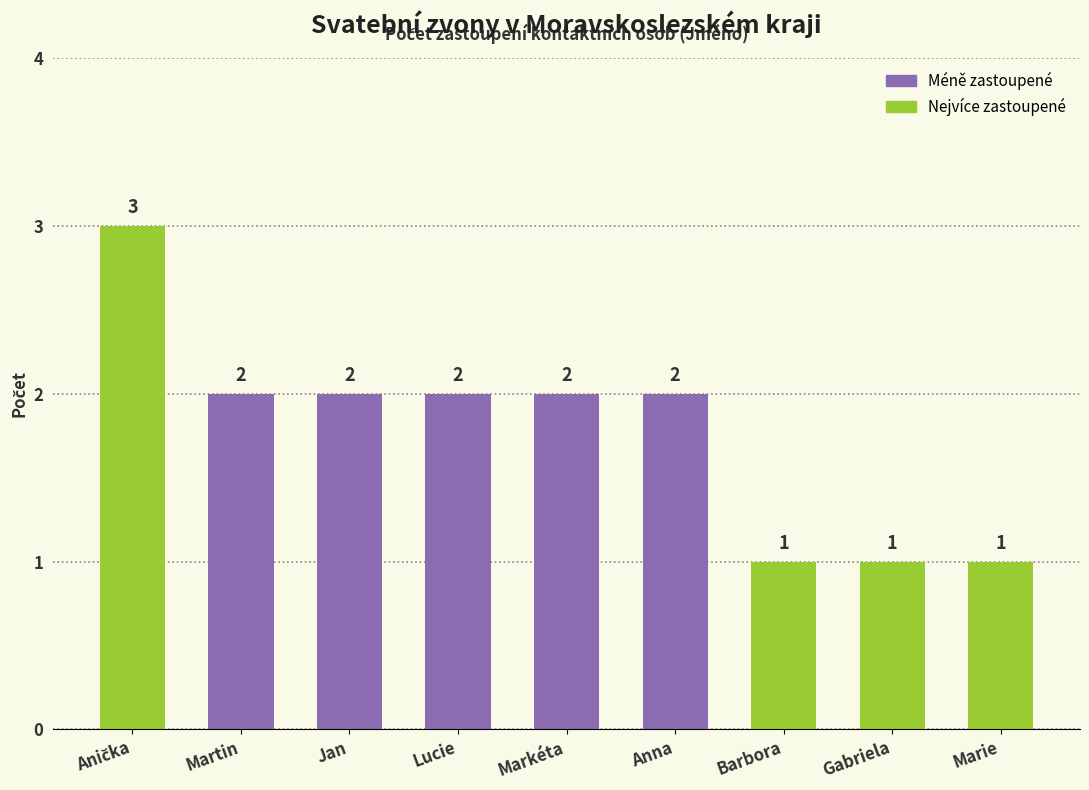

What is the change in value from Markéta to Gabriela?

-1